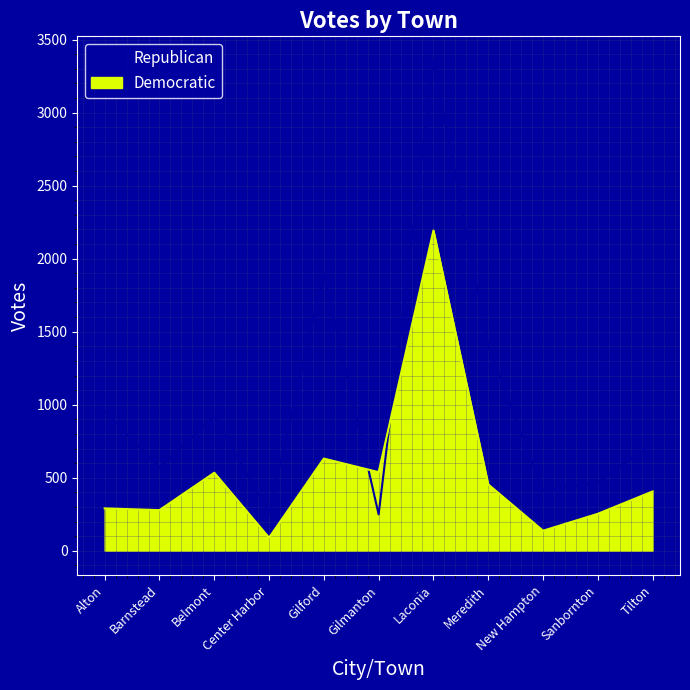

True or false: Republican and Democratic cross at least once.

True